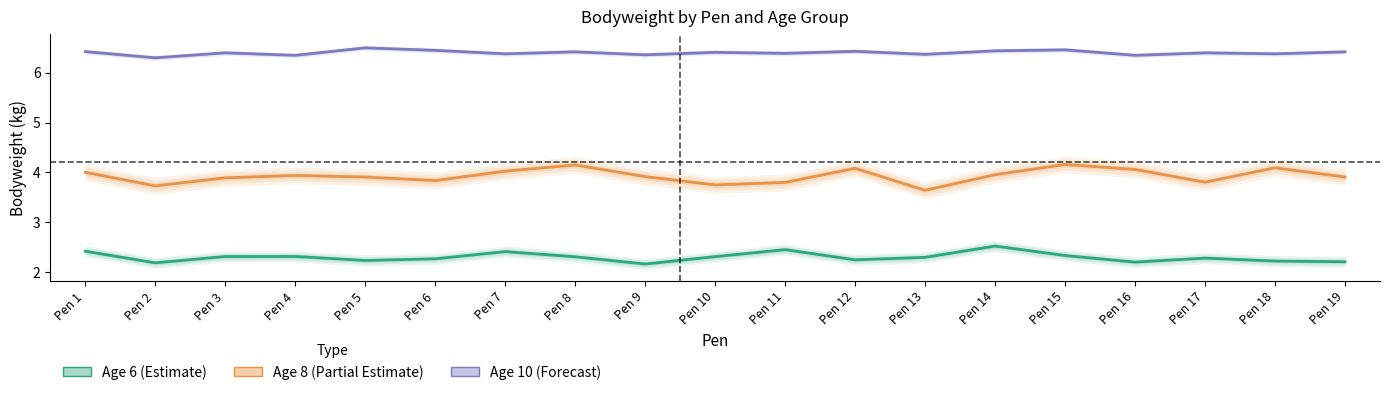

List the series in order of their overall mean, lowest first.

Age 6 (Estimate), Age 8 (Partial Estimate), Age 10 (Forecast)